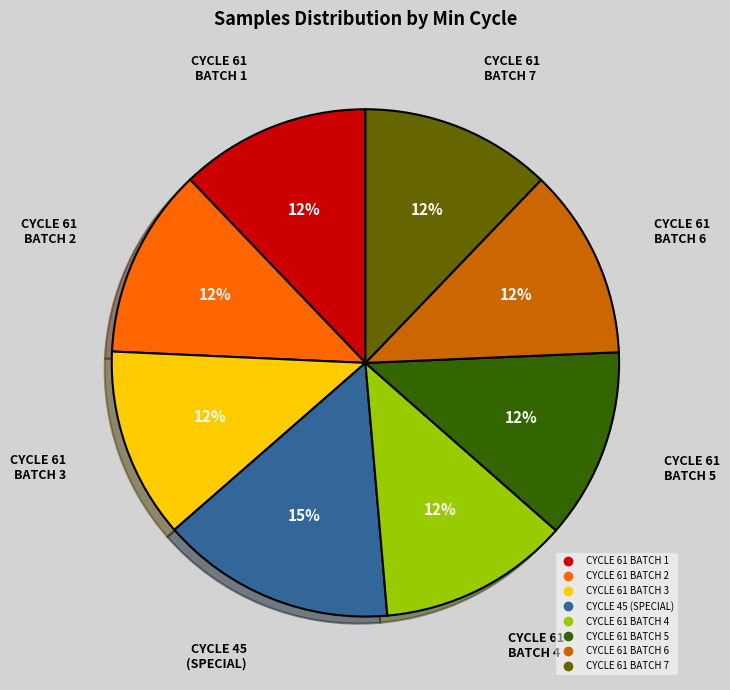

To the nearest percent, what is the average slice percentage?

12%